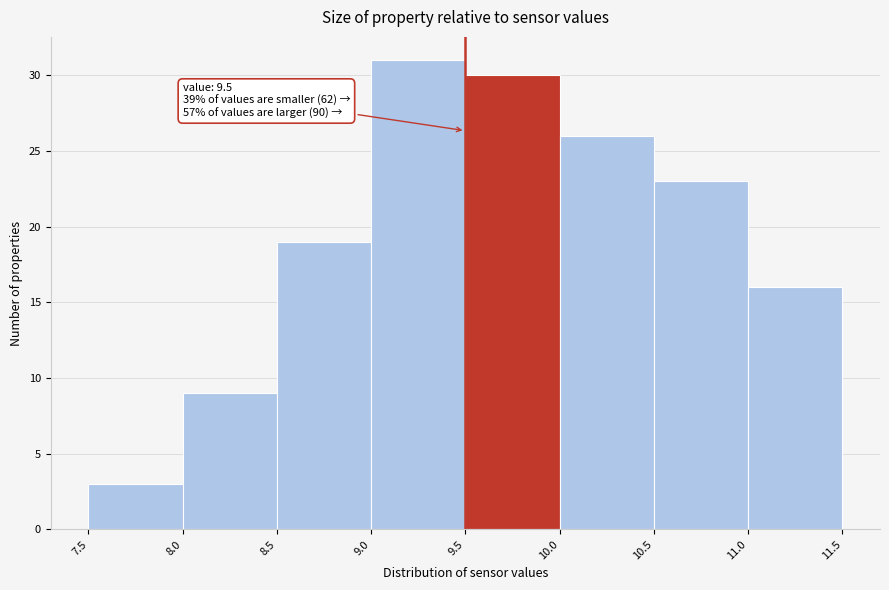

Which range on the x-axis has the tallest bar?

9.0 to 9.5